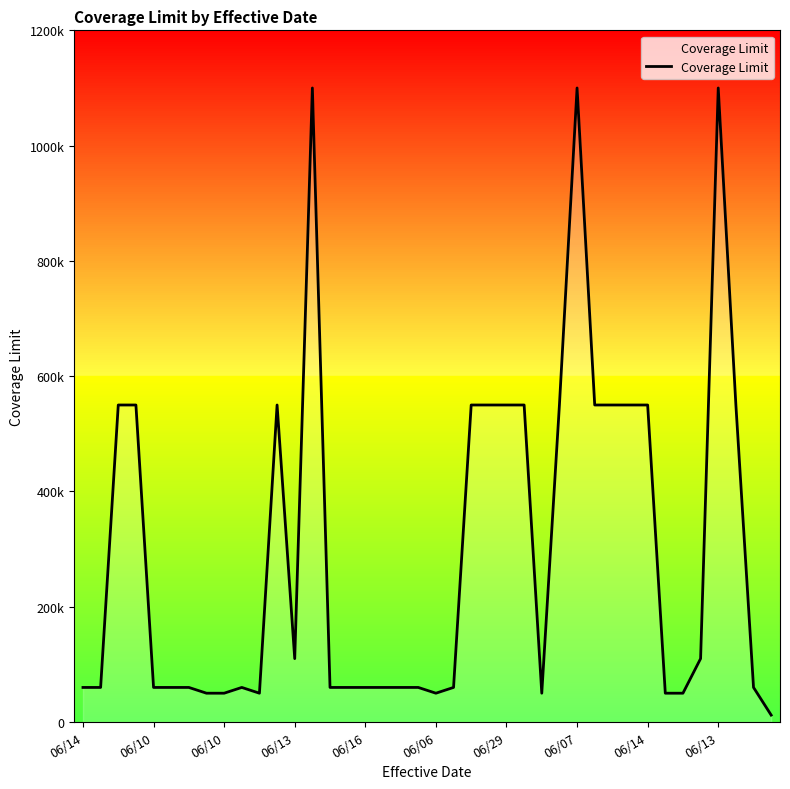

Does the chart display data point markers on the line(s)?

No